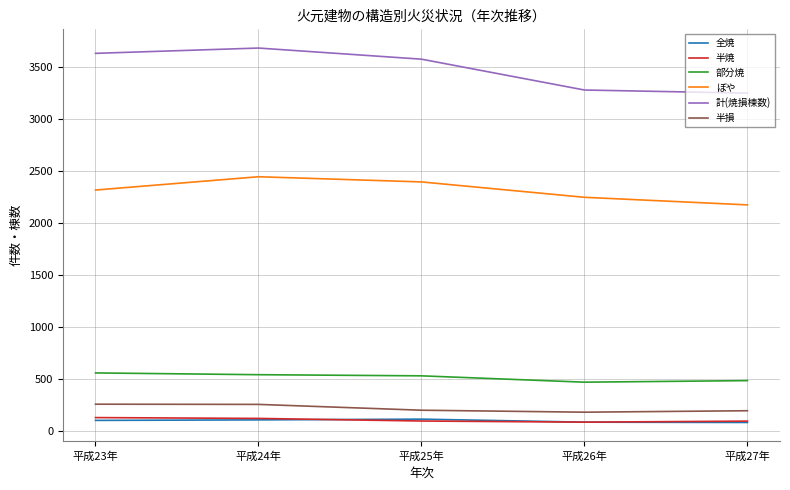

Does the chart have visible grid lines?

Yes